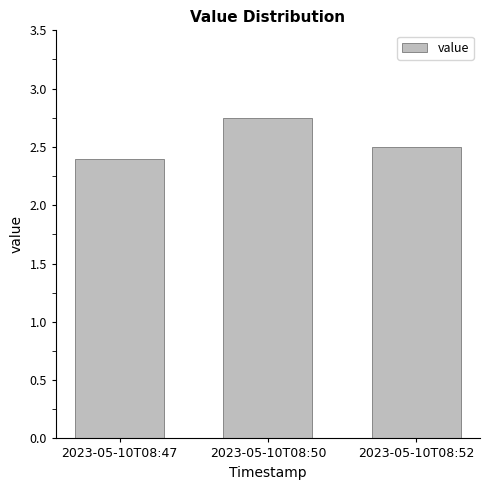

What is the approximate value at 2023-05-10T08:52?

2.5